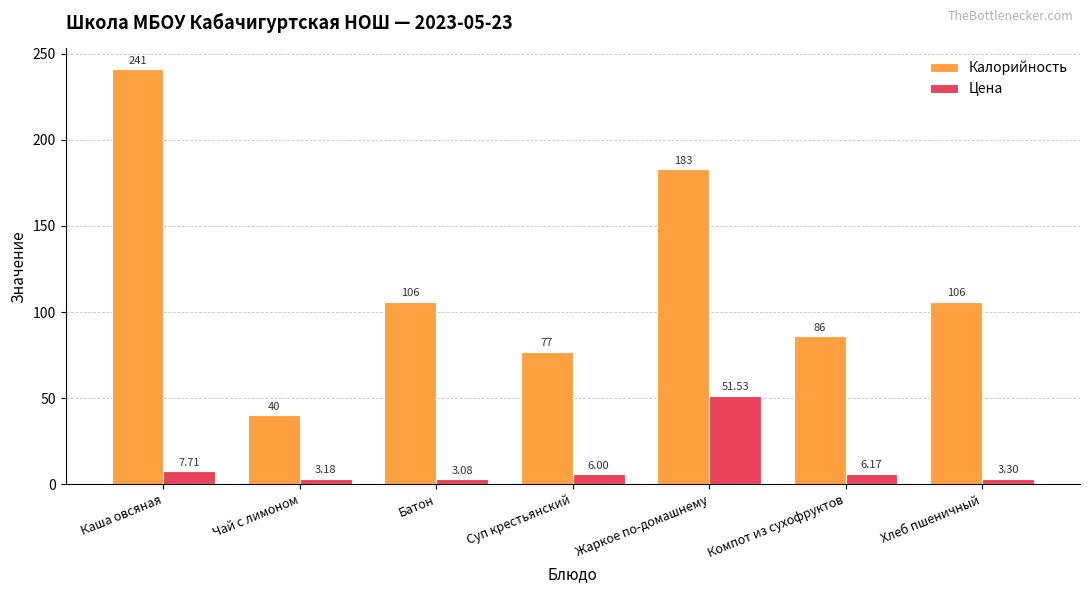

Rank the series at Батон from lowest to highest value.

Цена, Калорийность